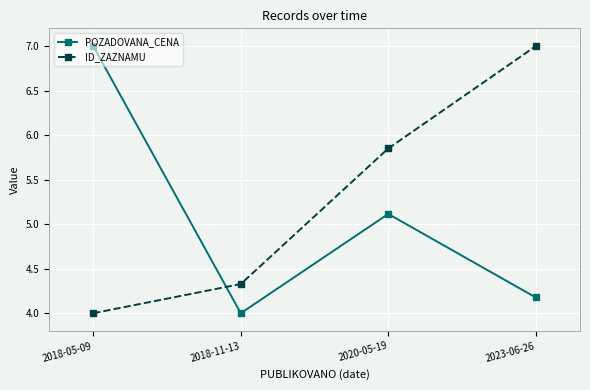

At which category is the sum across all series the highest?

2023-06-26